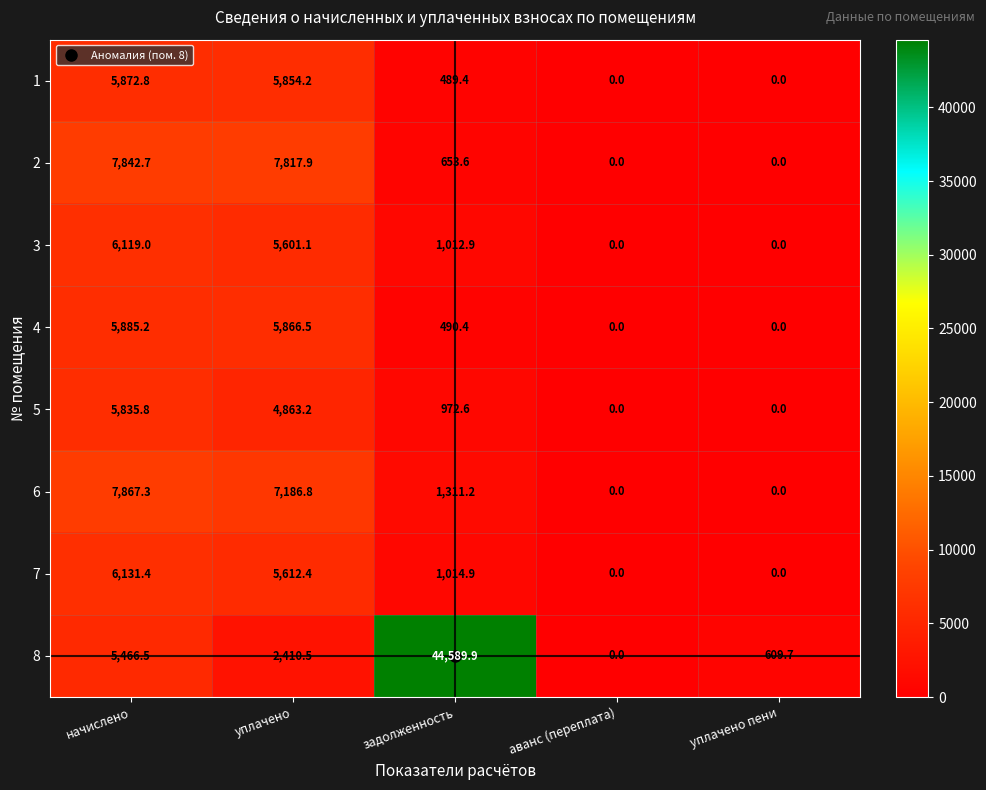

At which label does 2 first exceed 653?

начислено